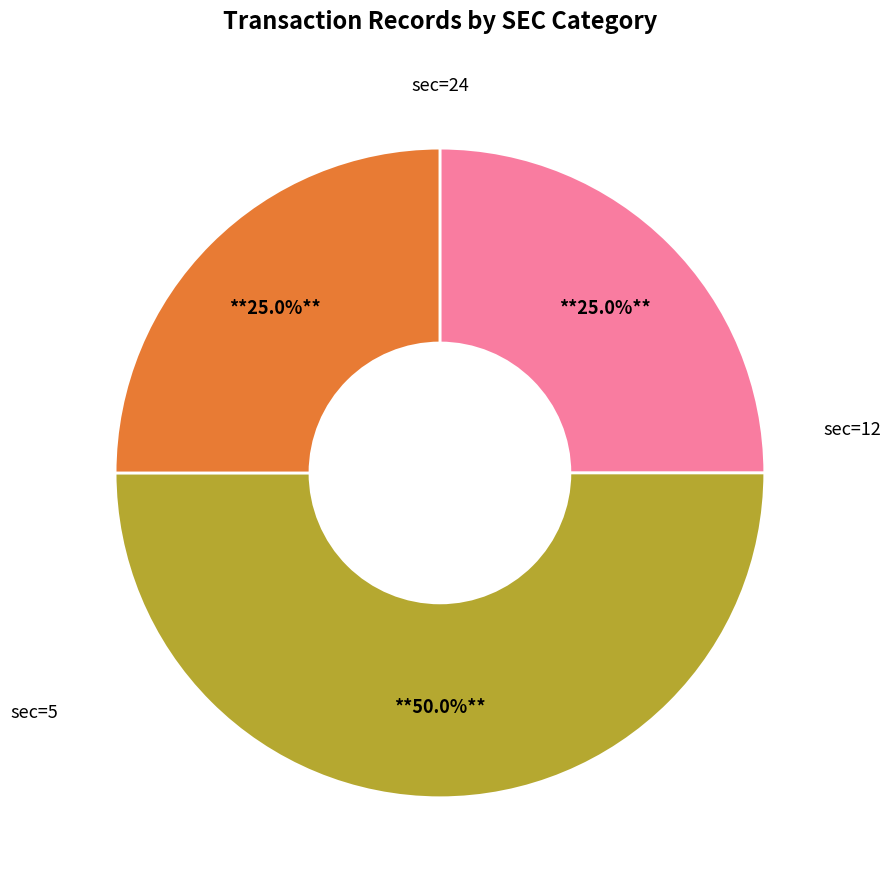

Count the number of slices in the pie.

3